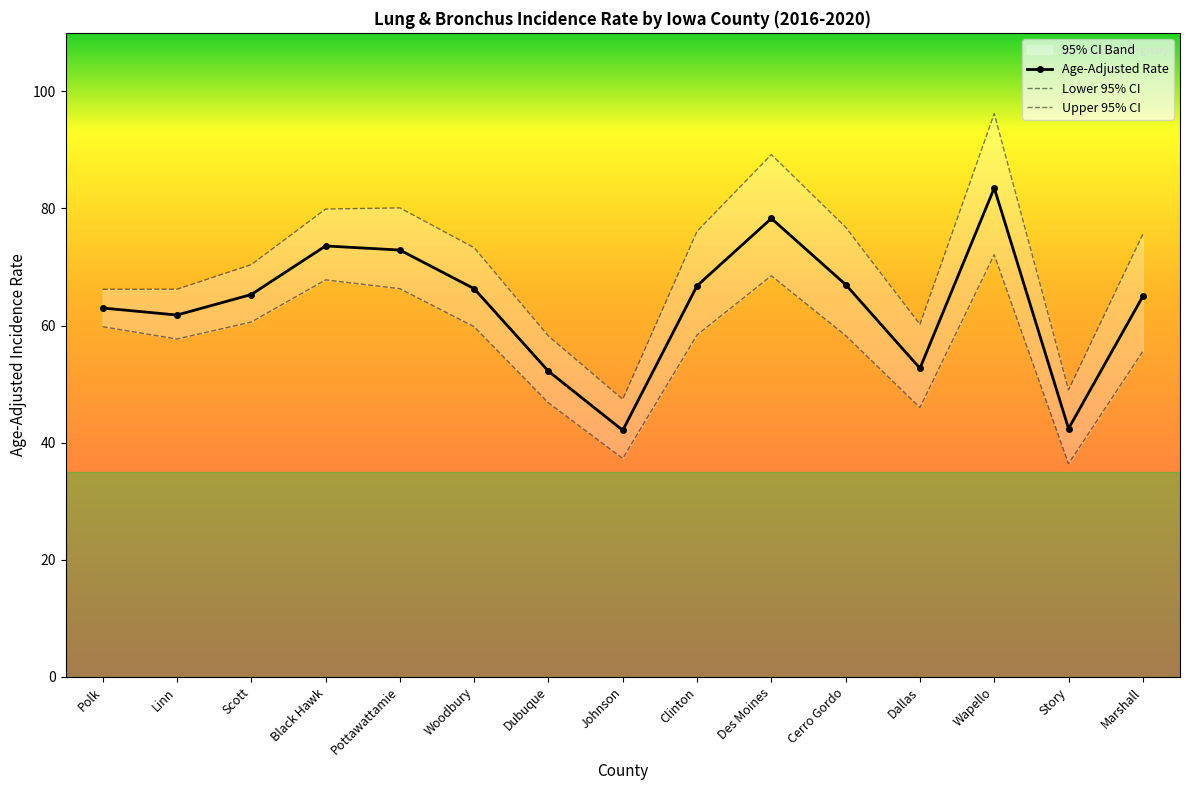

True or false: Upper 95% CI and Age-Adjusted Rate cross at least once.

False